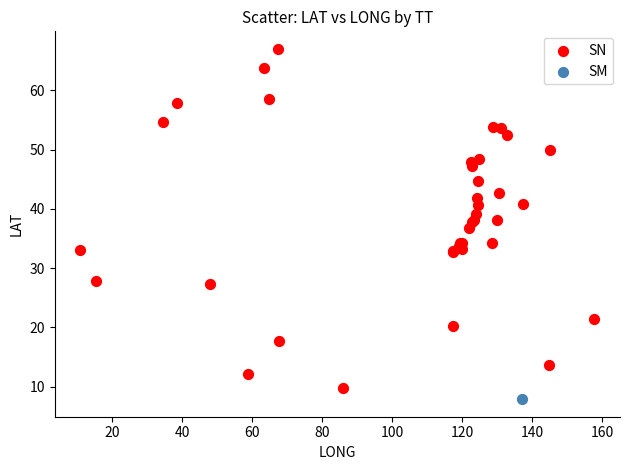

What are all the series names shown in the legend?

SN, SM